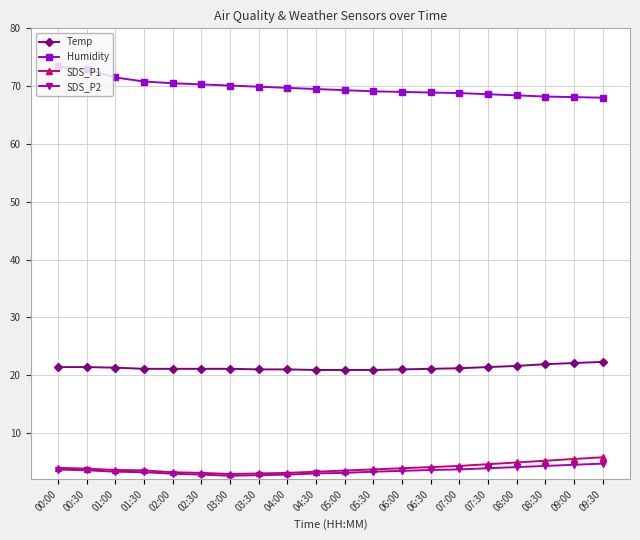

Is it true that Temp equals 21.1 at 01:30?

True